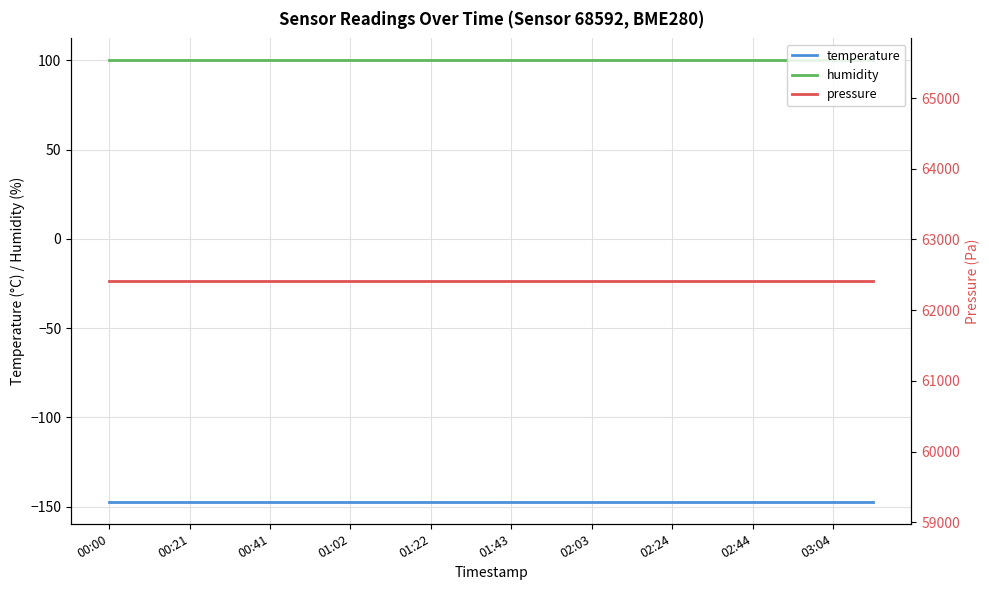

True or false: pressure and humidity cross at least once.

False